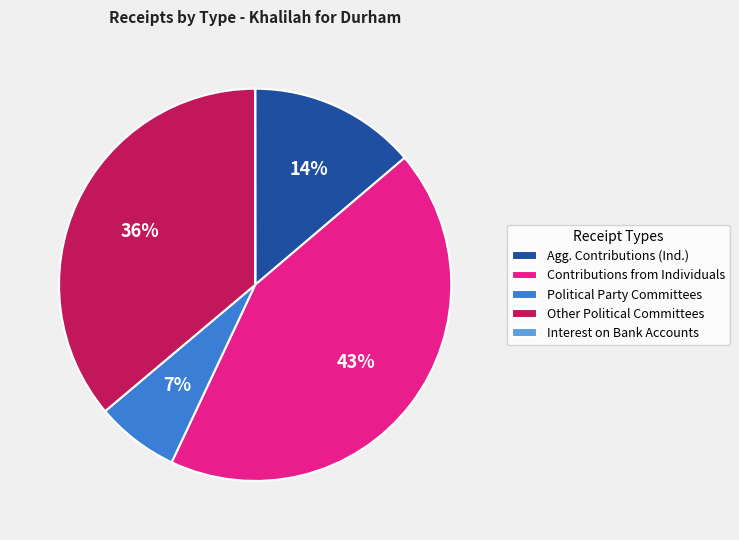

Combined, do Agg. Contributions (Ind.) and Contributions from Individuals account for over 50%?

Yes